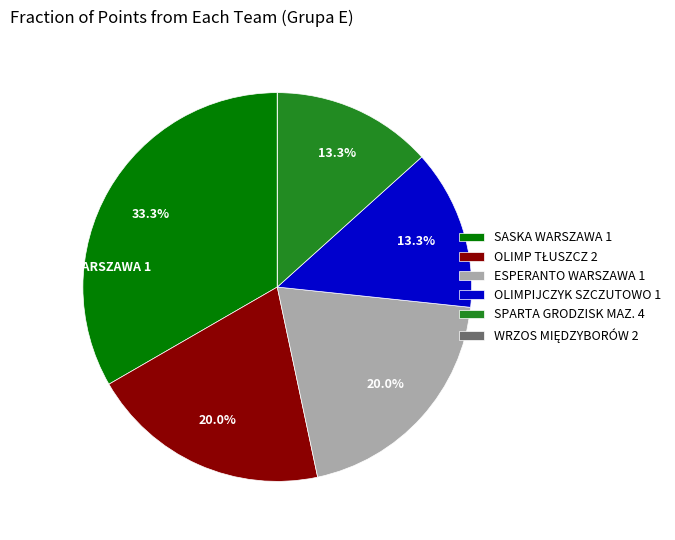

Does any single category account for the majority?

No